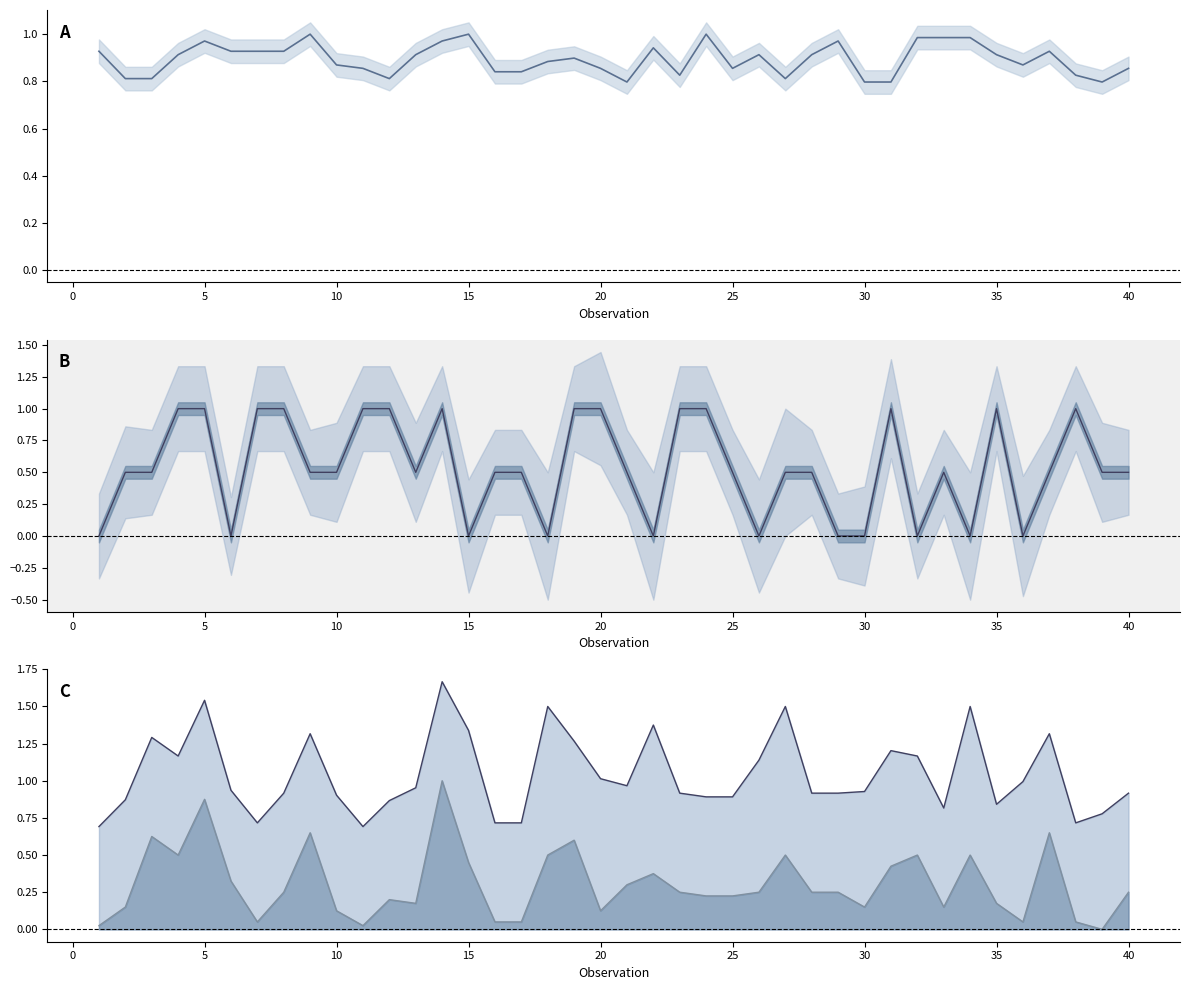

How many series are shown in this chart?

4